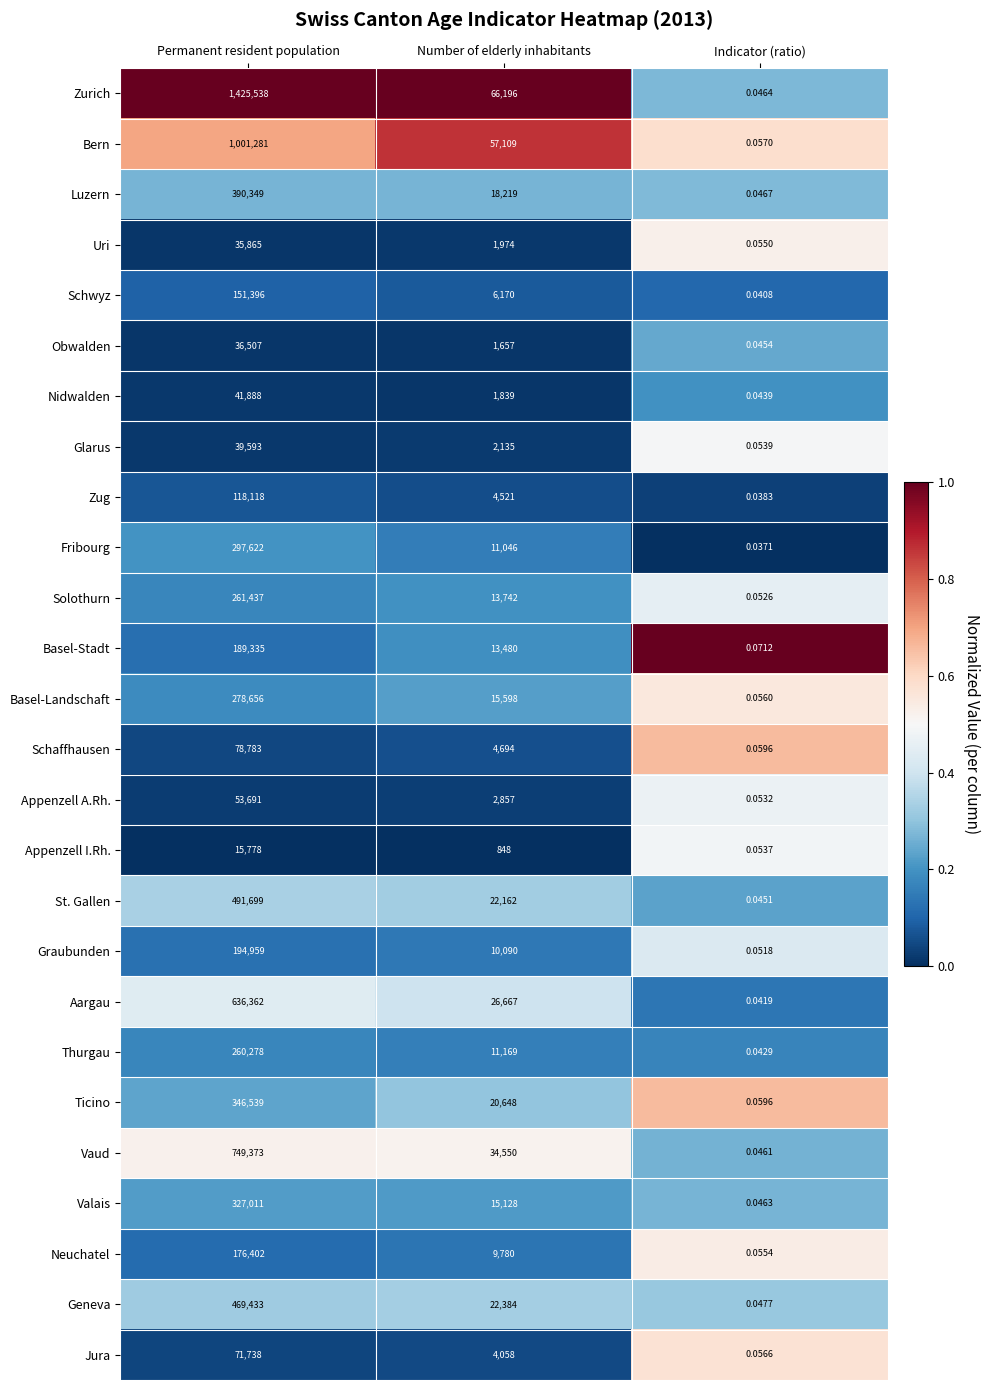

Which series changed the most between Permanent resident population and Number of elderly inhabitants?

Zurich